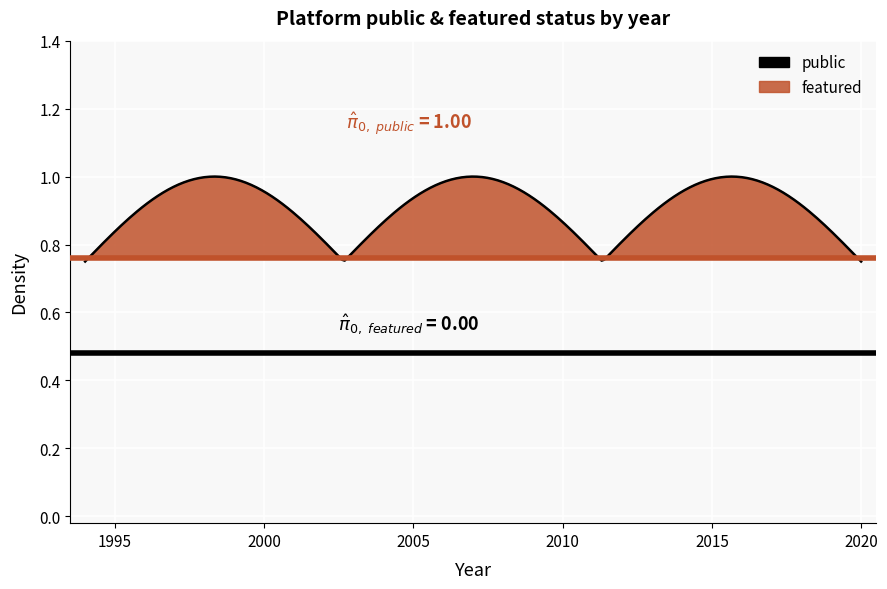

True or false: public and featured cross at least once.

False